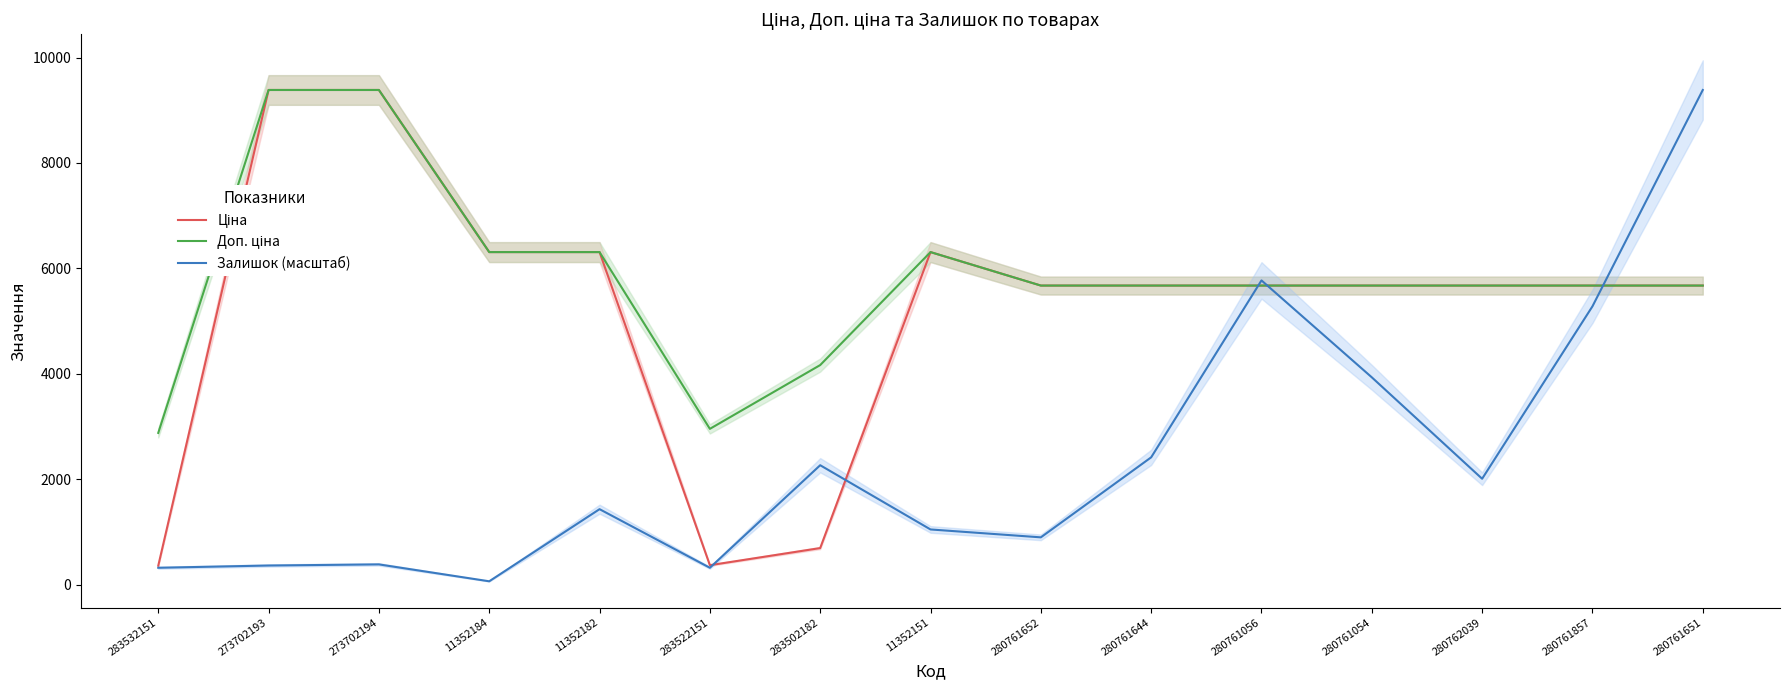

In Доп. ціна, how many points are lower than both neighbors (excluding endpoints)?

1